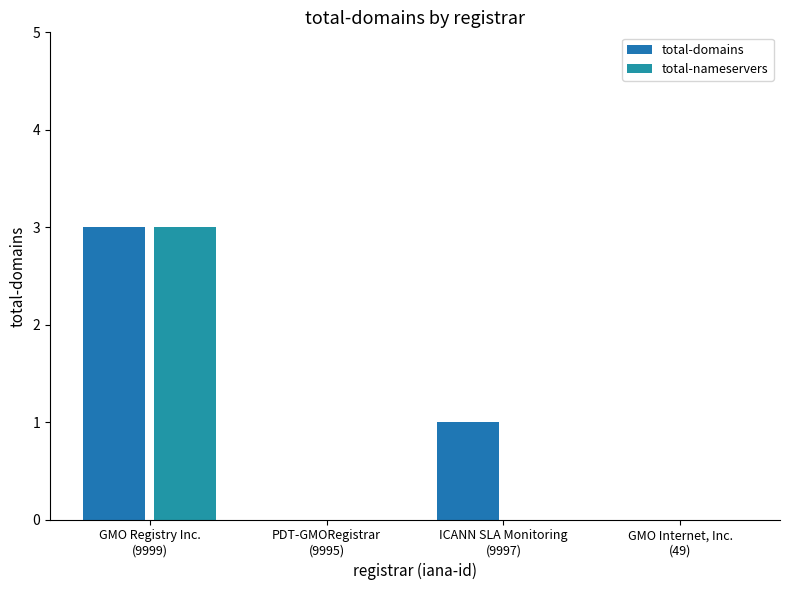

True or false: total-nameservers has a value of 2 at ICANN SLA Monitoring
(9997).

False